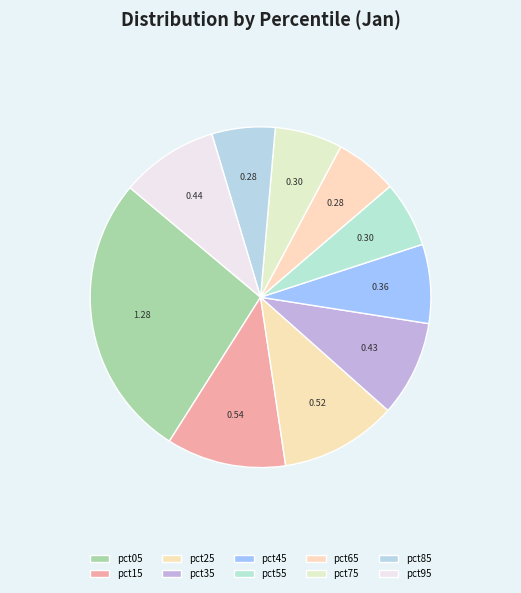

How many slices are in this pie chart?

10